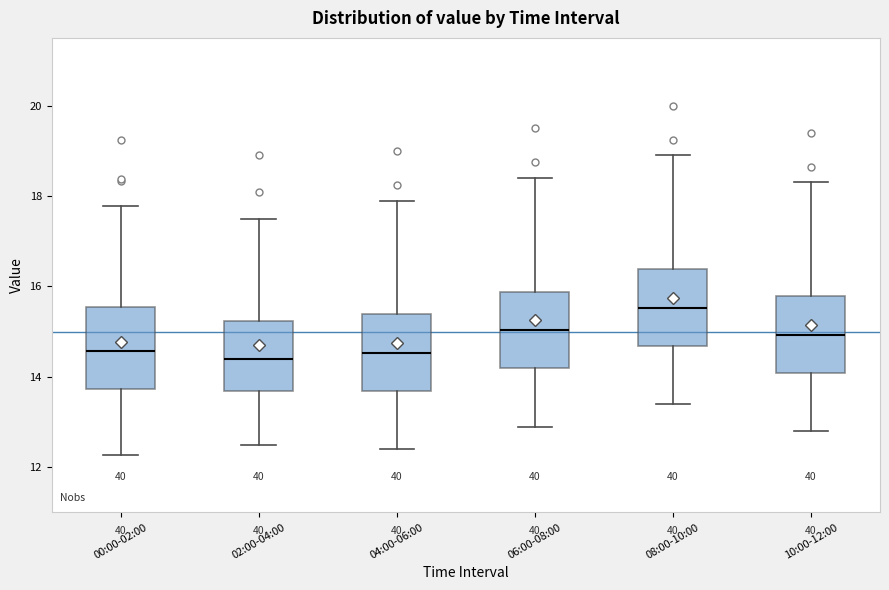

Which box's median line is the highest?

08:00-10:00